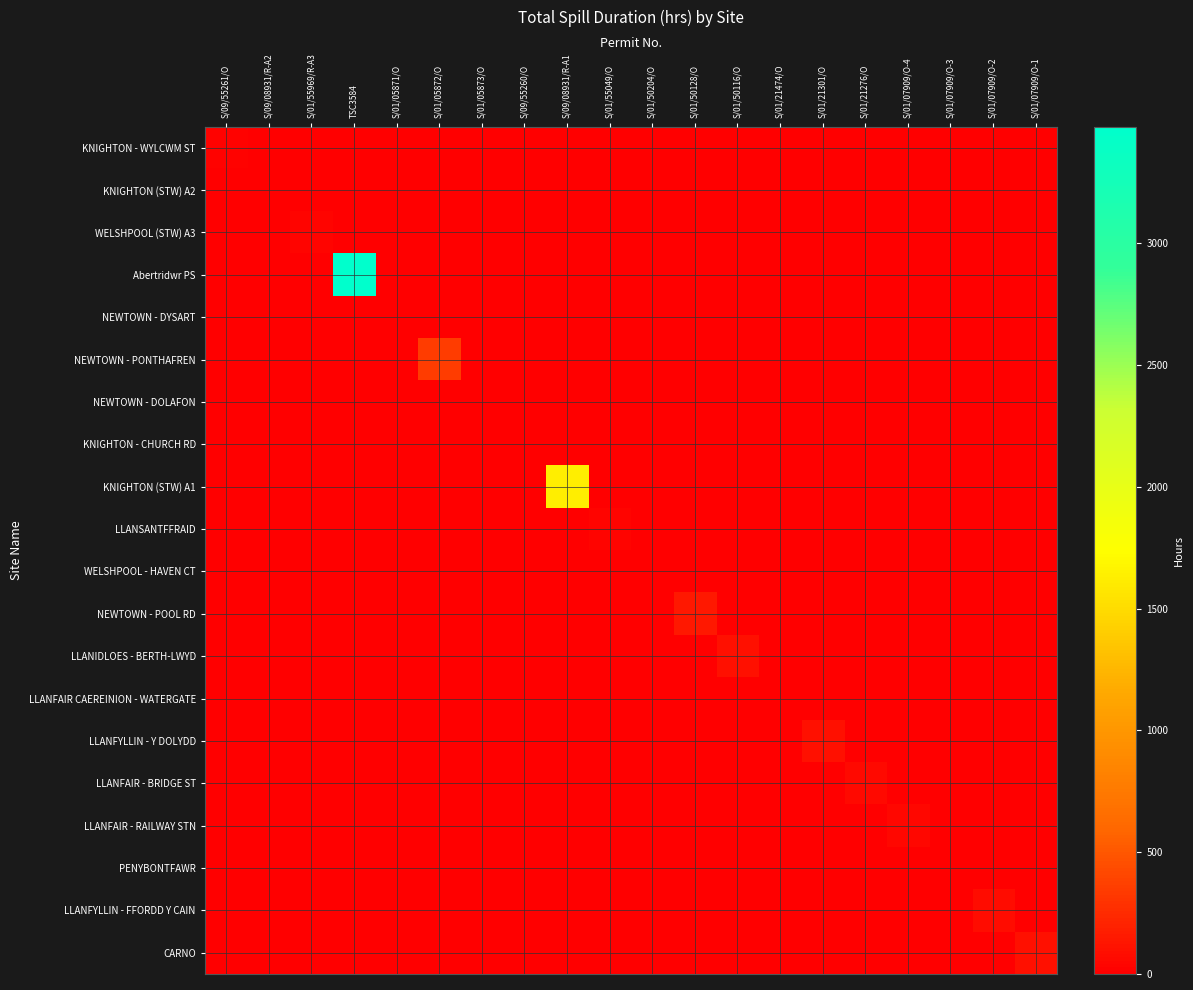

What is the greatest value displayed?

3478.0